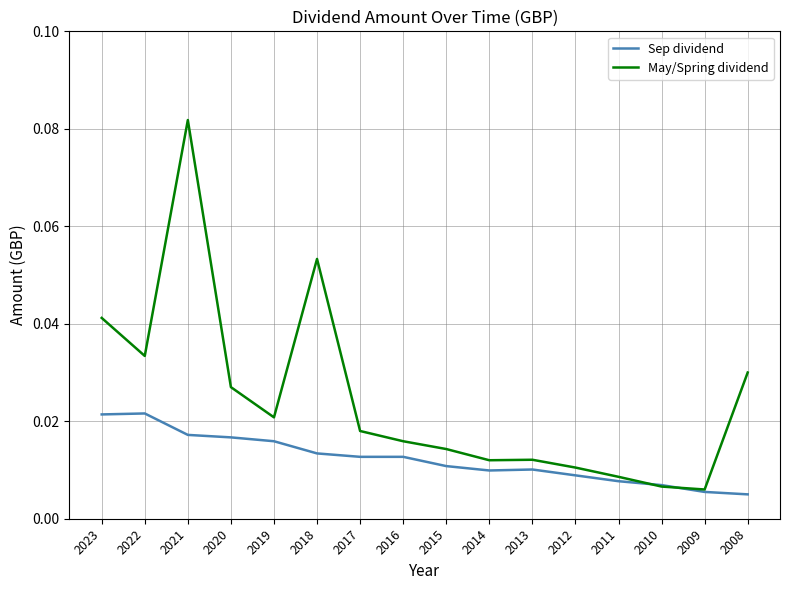

At which category is the sum across all series the highest?

2021